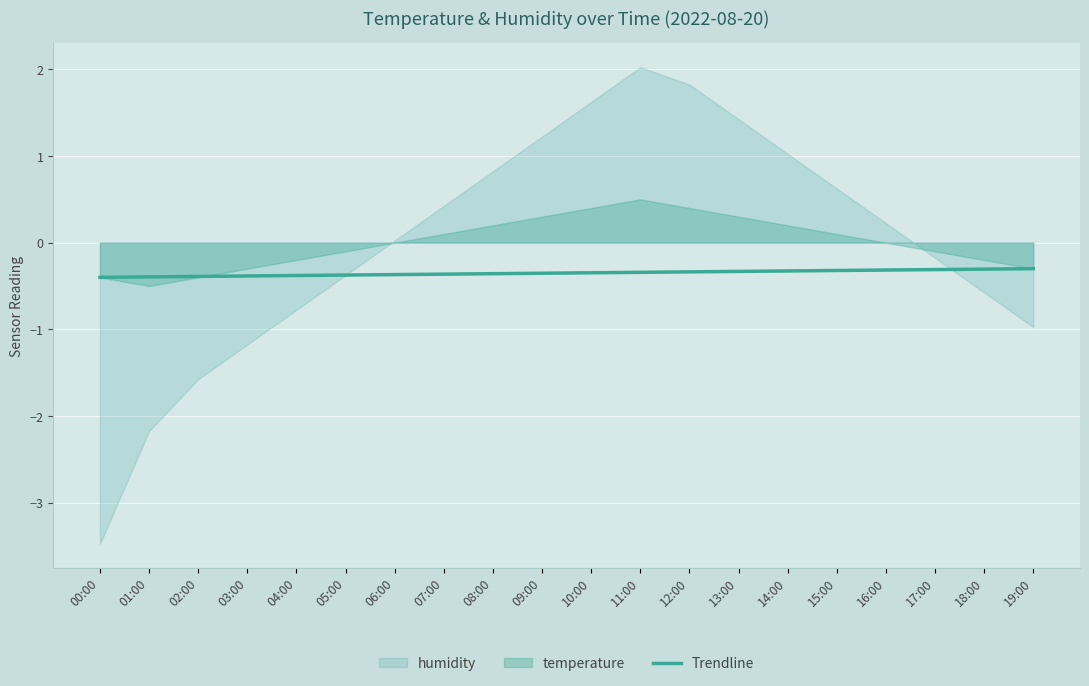

What is the sum of all values?

-7.0